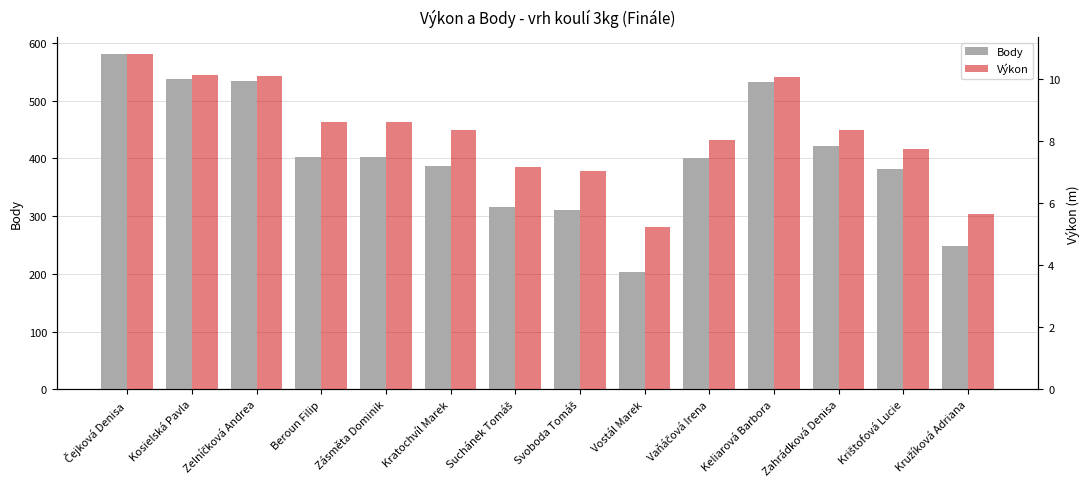

At which category is the sum across all series the highest?

Čejková Denisa